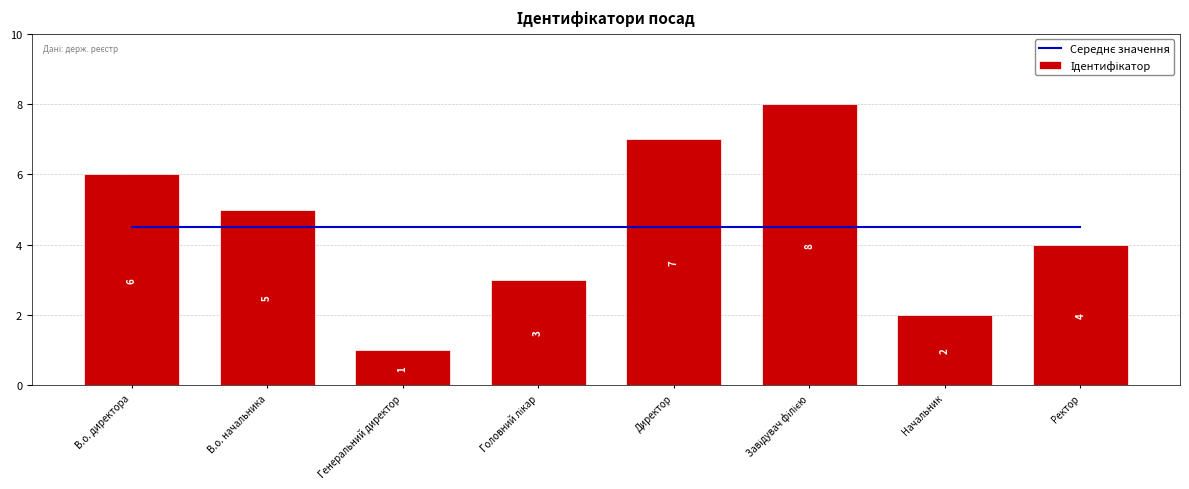

The Середнє значення series shows 6.0 at Директор. True or false?

False